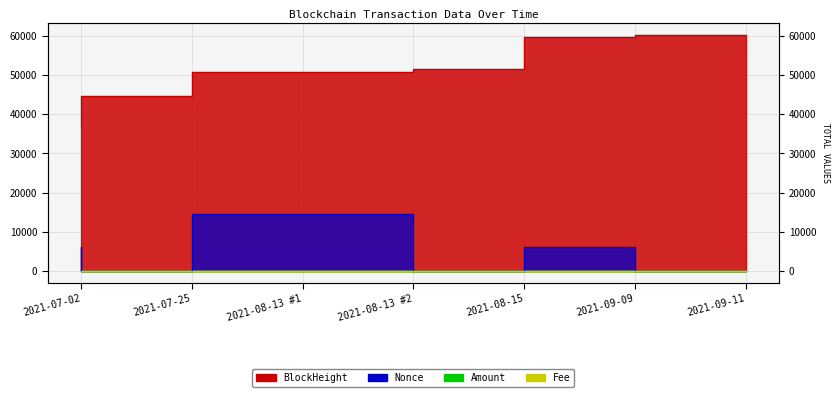

Where is BlockHeight nearest to the value 48514?

2021-08-13 #1